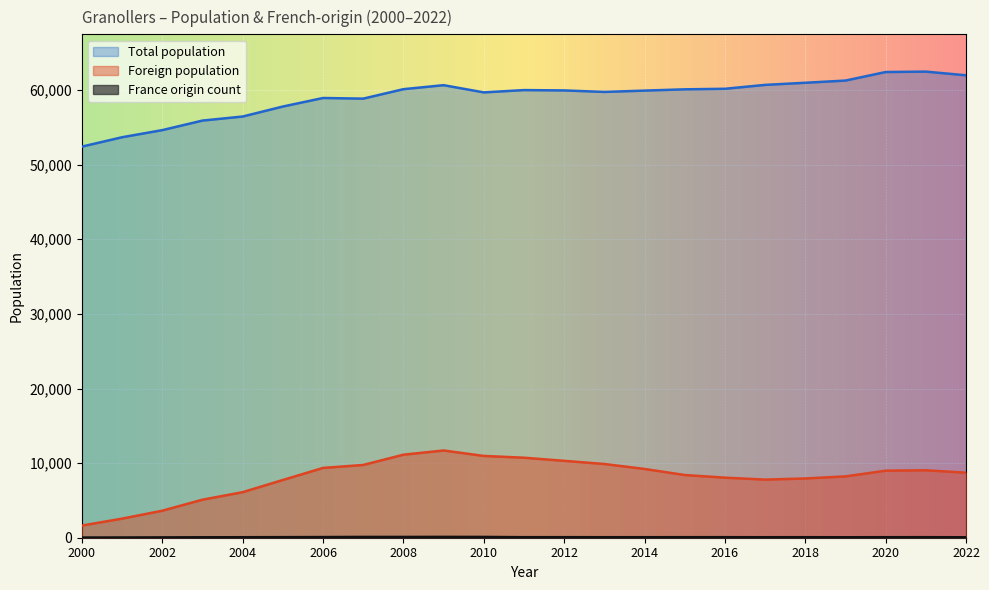

Reading right to left, list all the values displayed in this chart.

Total population: 2000=52423	2001=53681	2002=54634	2003=55913	2004=56456	2005=57796	2006=58940	2007=58854	2008=60122	2009=60658	2010=59691	2011=60000	2012=59954	2013=59753	2014=59930	2015=60101	2016=60174	2017=60695	2018=60981	2019=61275	2020=62419	2021=62475	2022=61983
Foreign population: 2000=1632	2001=2558	2002=3621	2003=5097	2004=6104	2005=7738	2006=9354	2007=9751	2008=11128	2009=11692	2010=10962	2011=10724	2012=10306	2013=9882	2014=9217	2015=8405	2016=8052	2017=7790	2018=7940	2019=8220	2020=8985	2021=9039	2022=8718
France origin count: 2000=24	2001=31	2002=45	2003=58	2004=66	2005=76	2006=88	2007=106	2008=104	2009=112	2010=105	2011=71	2012=73	2013=69	2014=70	2015=71	2016=72	2017=66	2018=69	2019=62	2020=70	2021=71	2022=59